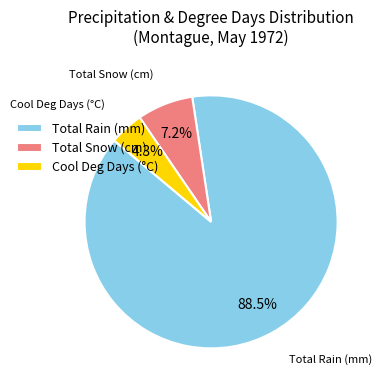

Is there a majority slice in this chart?

Yes